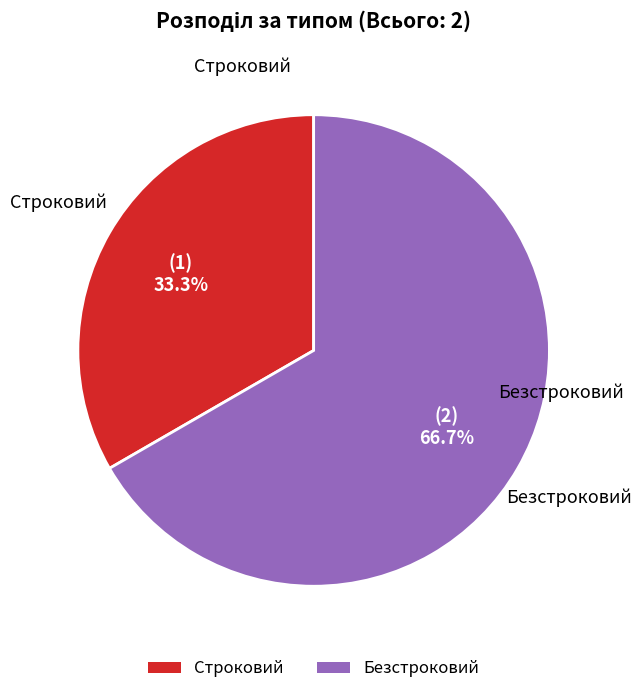

To the nearest percent, what percentage of the pie is Строковий?

33%